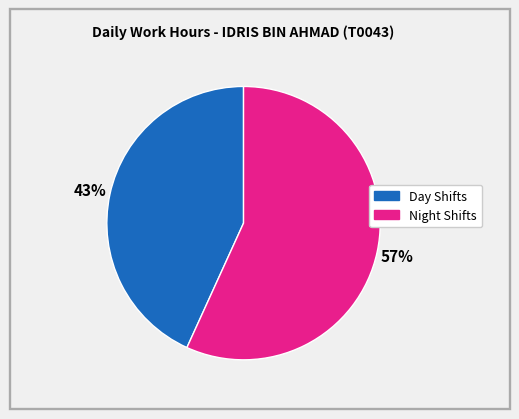

Is there a majority slice in this chart?

Yes